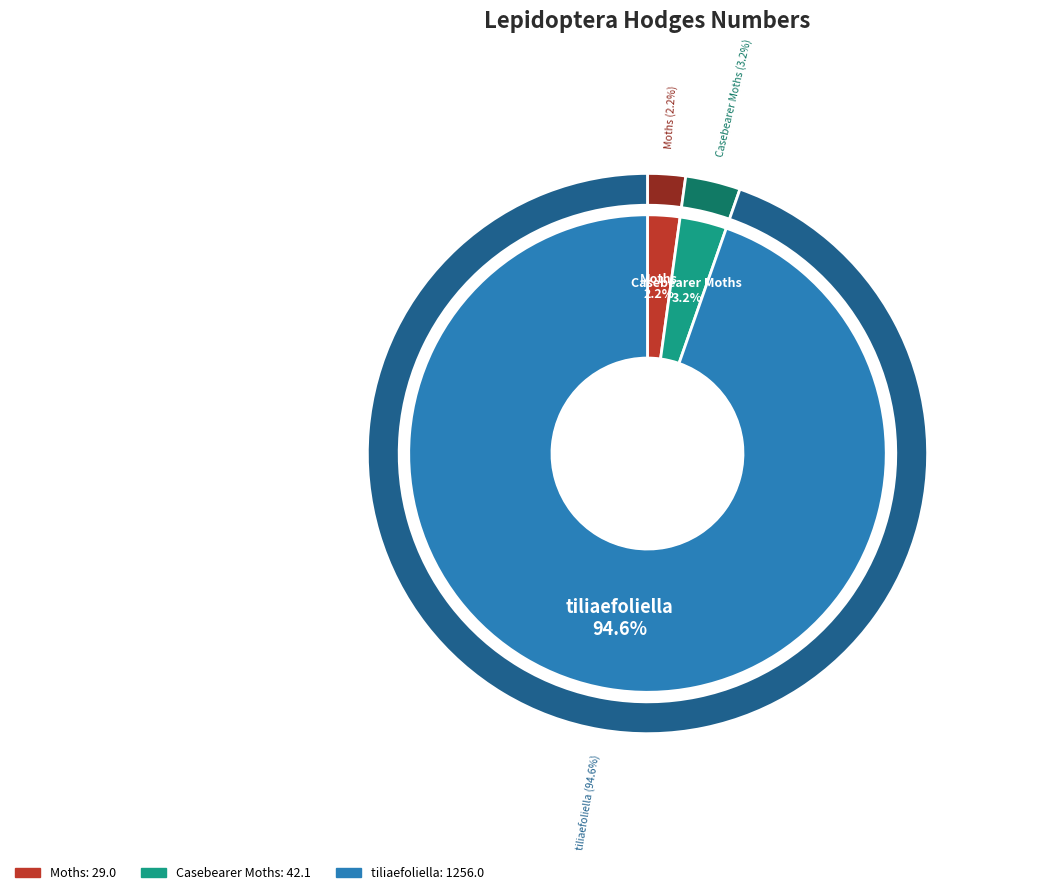

Do Casebearer Moths and Moths together represent more than half of the pie?

No